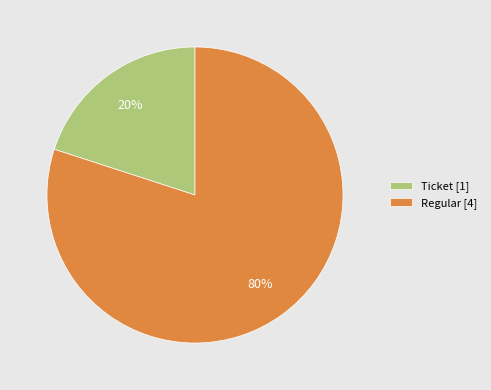

Which slice represents more than half of the pie?

Regular [4]